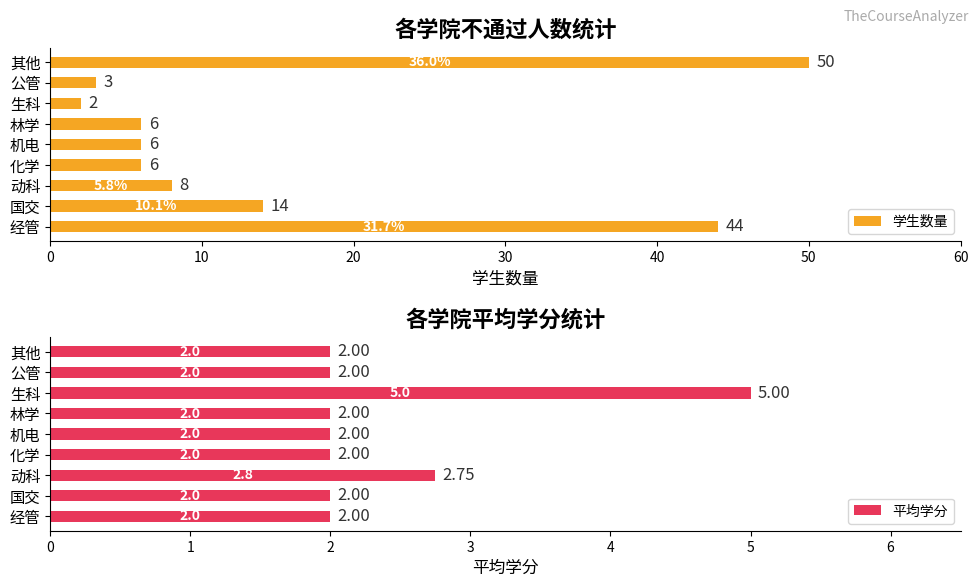

How many bars are there in total?

18